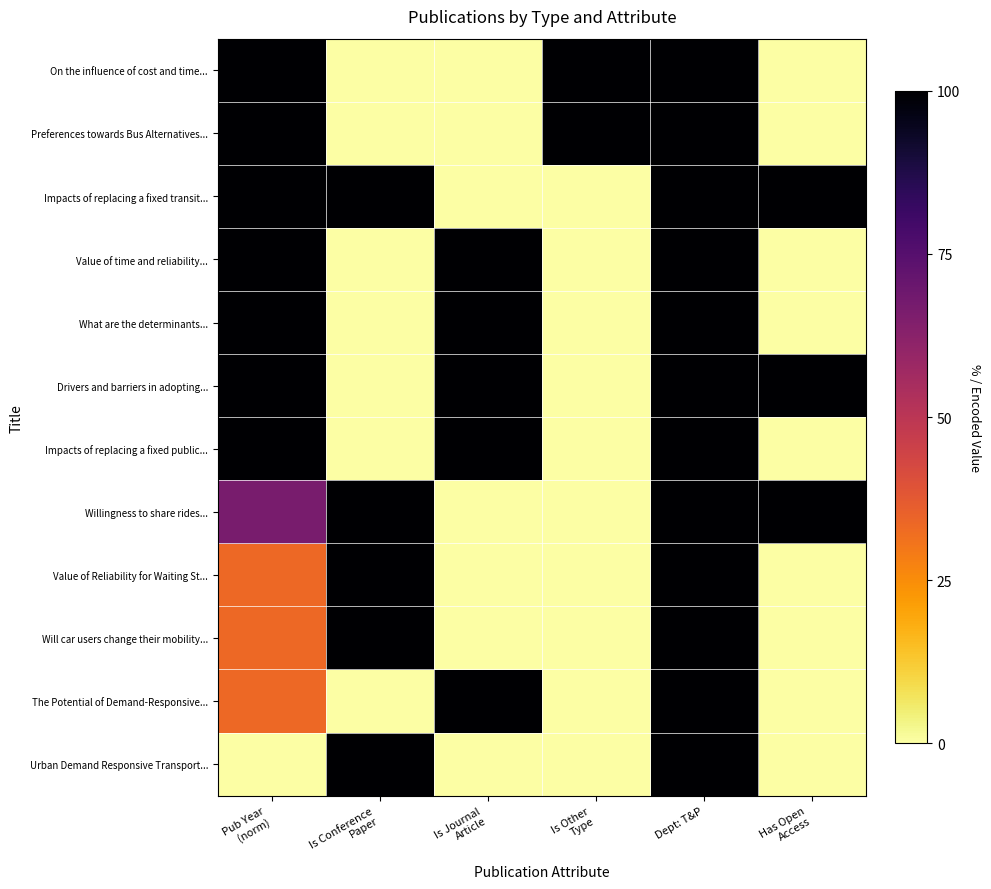

Reading right to left, extract all data points from this chart.

On the influence of cost and time...: Has Open
Access=0.0	Dept: T&P=100.0	Is Other
Type=100.0	Is Journal
Article=0.0	Is Conference
Paper=0.0	Pub Year
(norm)=100.0
Preferences towards Bus Alternatives...: Has Open
Access=0.0	Dept: T&P=100.0	Is Other
Type=100.0	Is Journal
Article=0.0	Is Conference
Paper=0.0	Pub Year
(norm)=100.0
Impacts of replacing a fixed transit...: Has Open
Access=100.0	Dept: T&P=100.0	Is Other
Type=0.0	Is Journal
Article=0.0	Is Conference
Paper=100.0	Pub Year
(norm)=100.0
Value of time and reliability...: Has Open
Access=0.0	Dept: T&P=100.0	Is Other
Type=0.0	Is Journal
Article=100.0	Is Conference
Paper=0.0	Pub Year
(norm)=100.0
What are the determinants...: Has Open
Access=0.0	Dept: T&P=100.0	Is Other
Type=0.0	Is Journal
Article=100.0	Is Conference
Paper=0.0	Pub Year
(norm)=100.0
Drivers and barriers in adopting...: Has Open
Access=100.0	Dept: T&P=100.0	Is Other
Type=0.0	Is Journal
Article=100.0	Is Conference
Paper=0.0	Pub Year
(norm)=100.0
Impacts of replacing a fixed public...: Has Open
Access=0.0	Dept: T&P=100.0	Is Other
Type=0.0	Is Journal
Article=100.0	Is Conference
Paper=0.0	Pub Year
(norm)=100.0
Willingness to share rides...: Has Open
Access=100.0	Dept: T&P=100.0	Is Other
Type=0.0	Is Journal
Article=0.0	Is Conference
Paper=100.0	Pub Year
(norm)=66.7
Value of Reliability for Waiting St...: Has Open
Access=0.0	Dept: T&P=100.0	Is Other
Type=0.0	Is Journal
Article=0.0	Is Conference
Paper=100.0	Pub Year
(norm)=33.3
Will car users change their mobility...: Has Open
Access=0.0	Dept: T&P=100.0	Is Other
Type=0.0	Is Journal
Article=0.0	Is Conference
Paper=100.0	Pub Year
(norm)=33.3
The Potential of Demand-Responsive...: Has Open
Access=0.0	Dept: T&P=100.0	Is Other
Type=0.0	Is Journal
Article=100.0	Is Conference
Paper=0.0	Pub Year
(norm)=33.3
Urban Demand Responsive Transport...: Has Open
Access=0.0	Dept: T&P=100.0	Is Other
Type=0.0	Is Journal
Article=0.0	Is Conference
Paper=100.0	Pub Year
(norm)=0.0